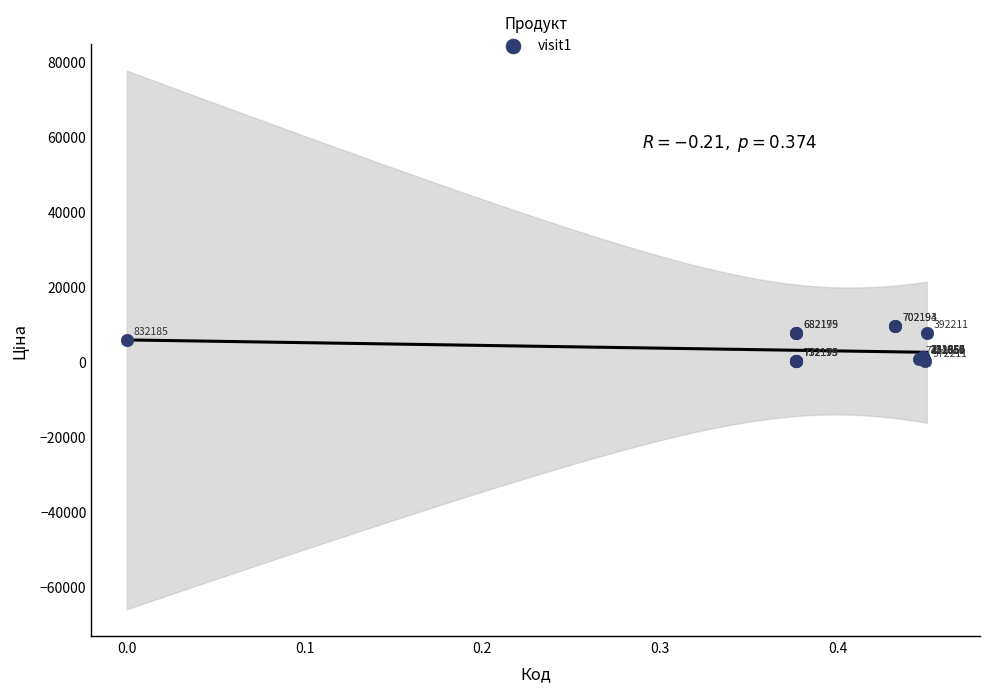

What Y value in the scatter plot is closest to 4708?

5673.8